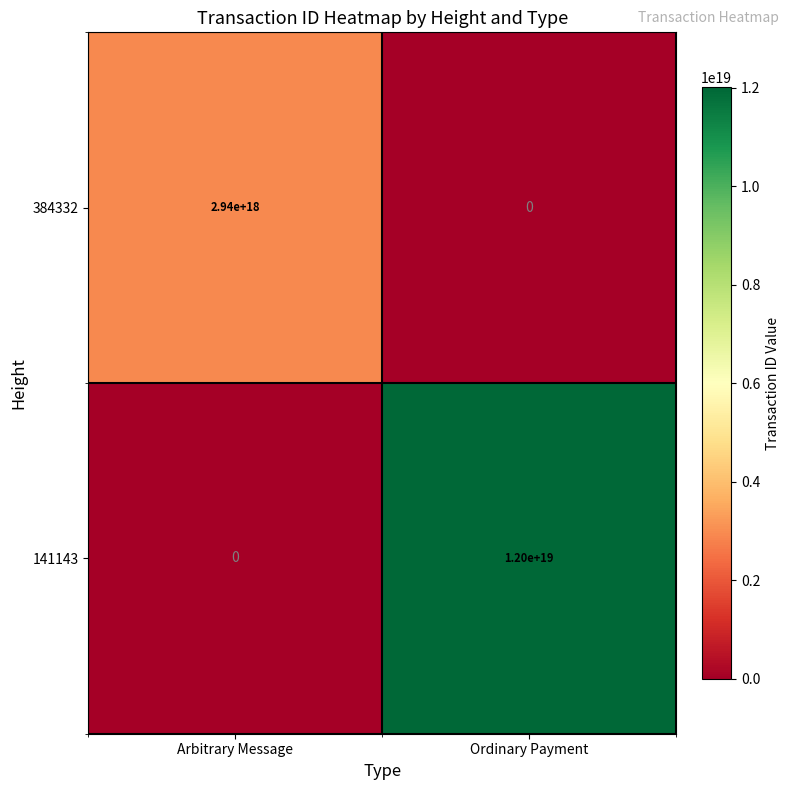

Rank the series by their average value, from lowest to highest.

384332, 141143